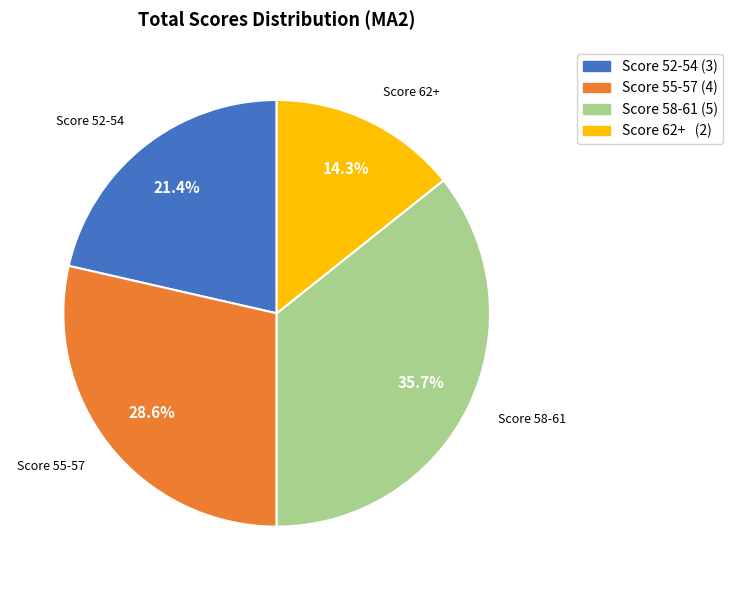

Count the number of slices in the pie.

4